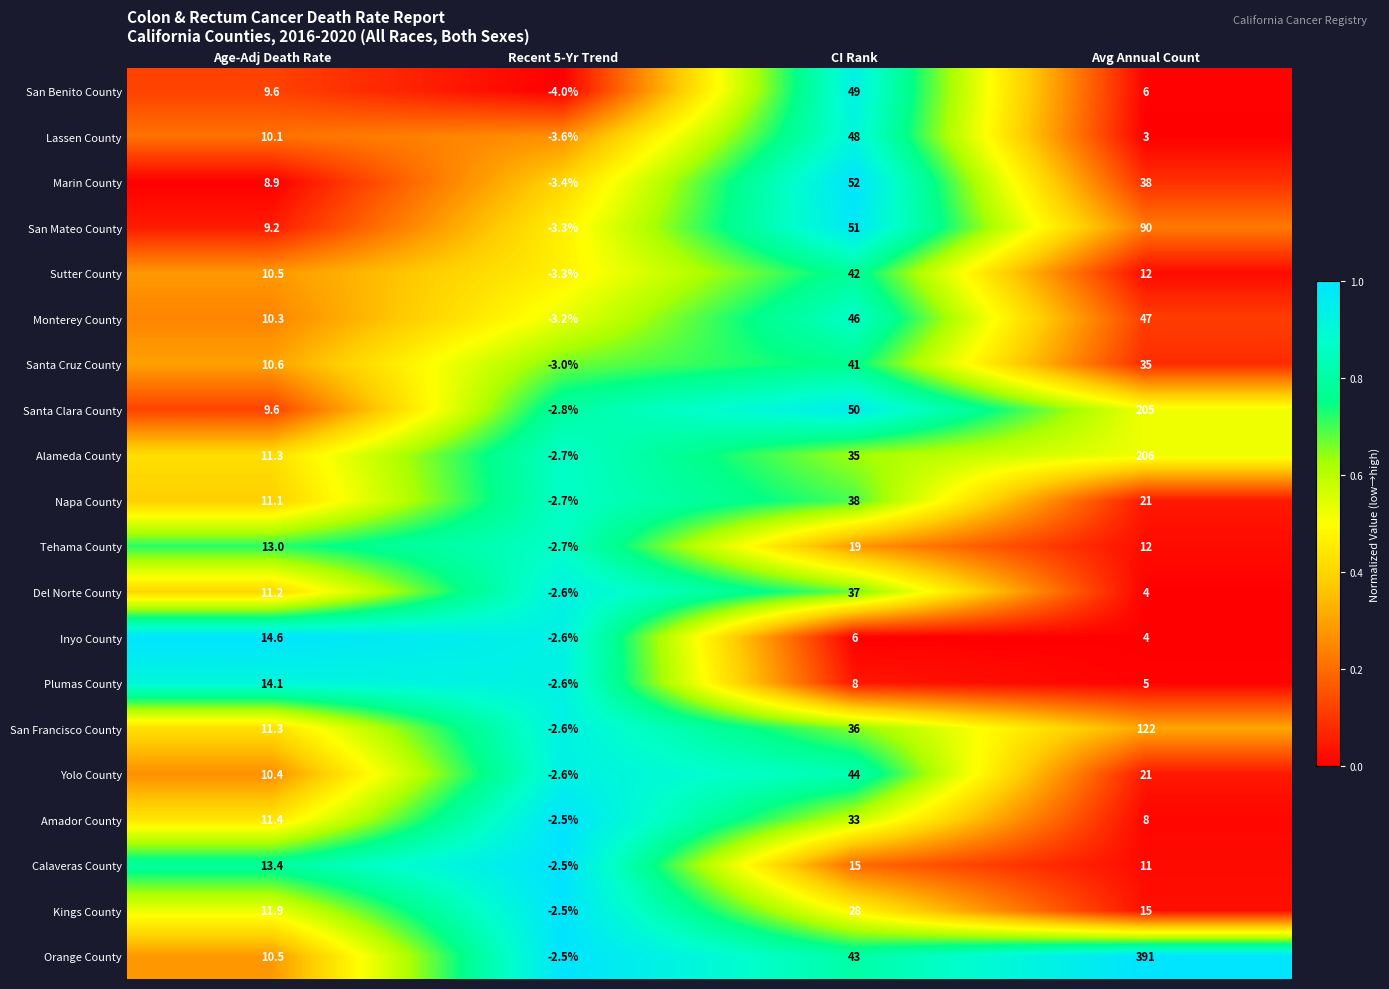

The value of Santa Cruz County at Recent 5-Yr Trend is -4.7. True or false?

False